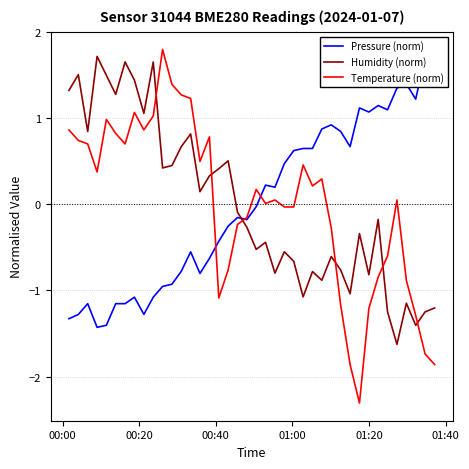

How many intersections are there between Temperature (norm) and Humidity (norm)?

6